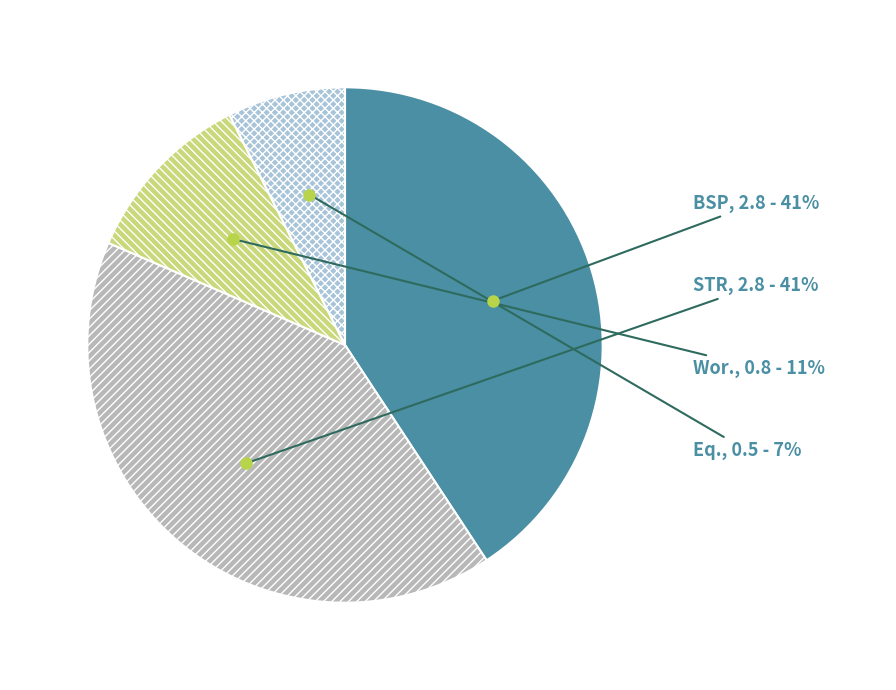

To the nearest percent, what portion does STR represent?

41%